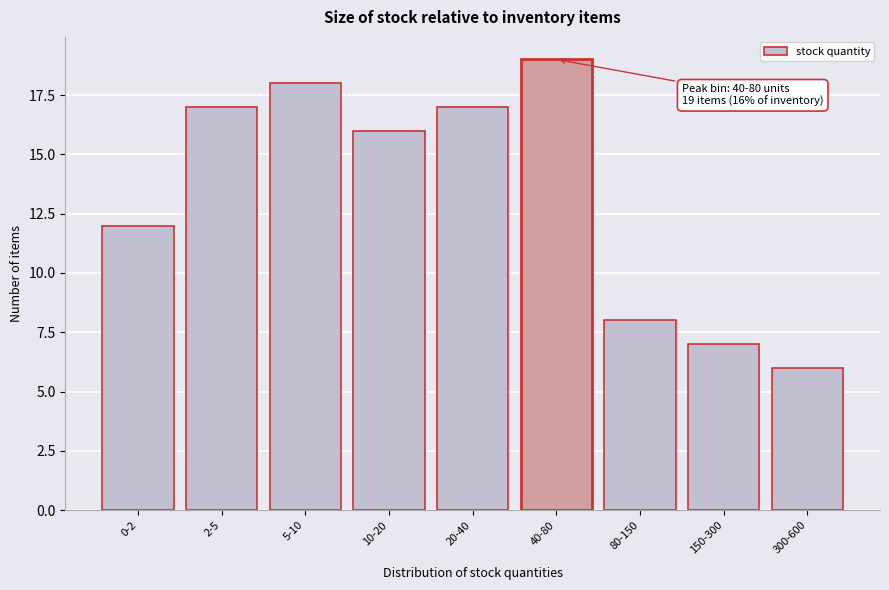

Reading left to right, list all the values displayed in this chart.

0-2=12	2-5=17	5-10=18	10-20=16	20-40=17	40-80=19	80-150=8	150-300=7	300-600=6